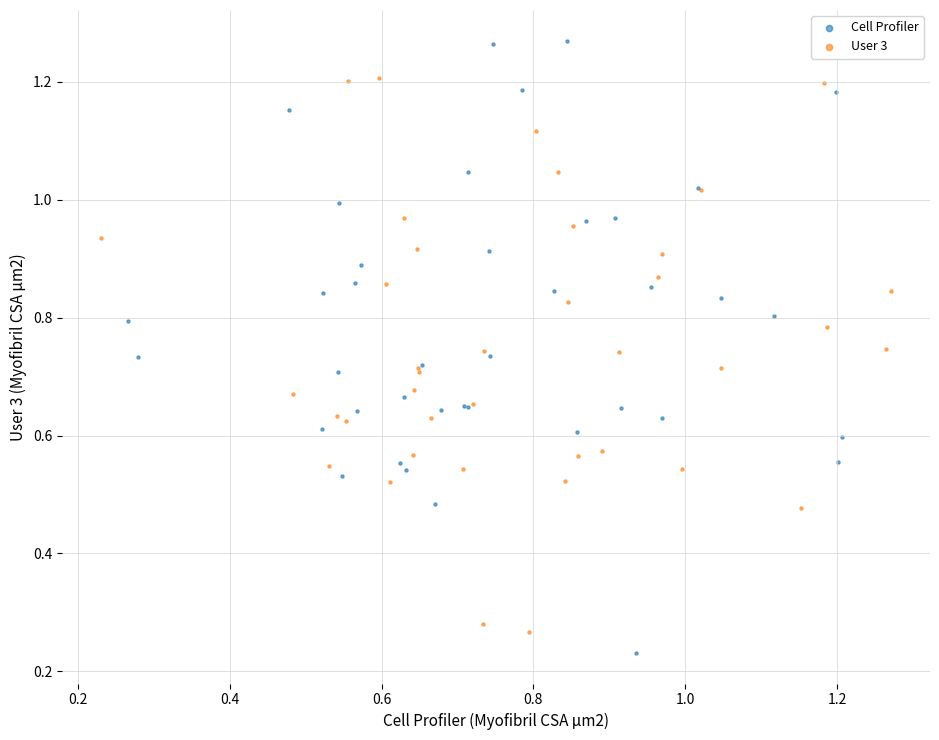

Which series has the largest Y range (max minus min)?

Cell Profiler